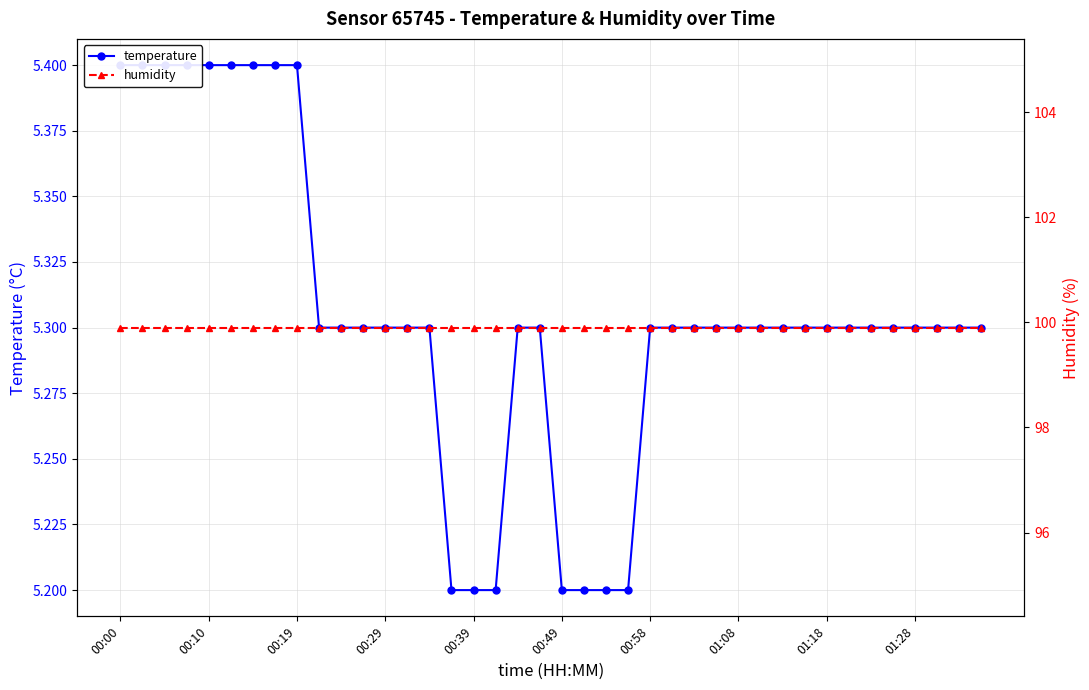

Which label corresponds to the largest value in the chart?

00:00